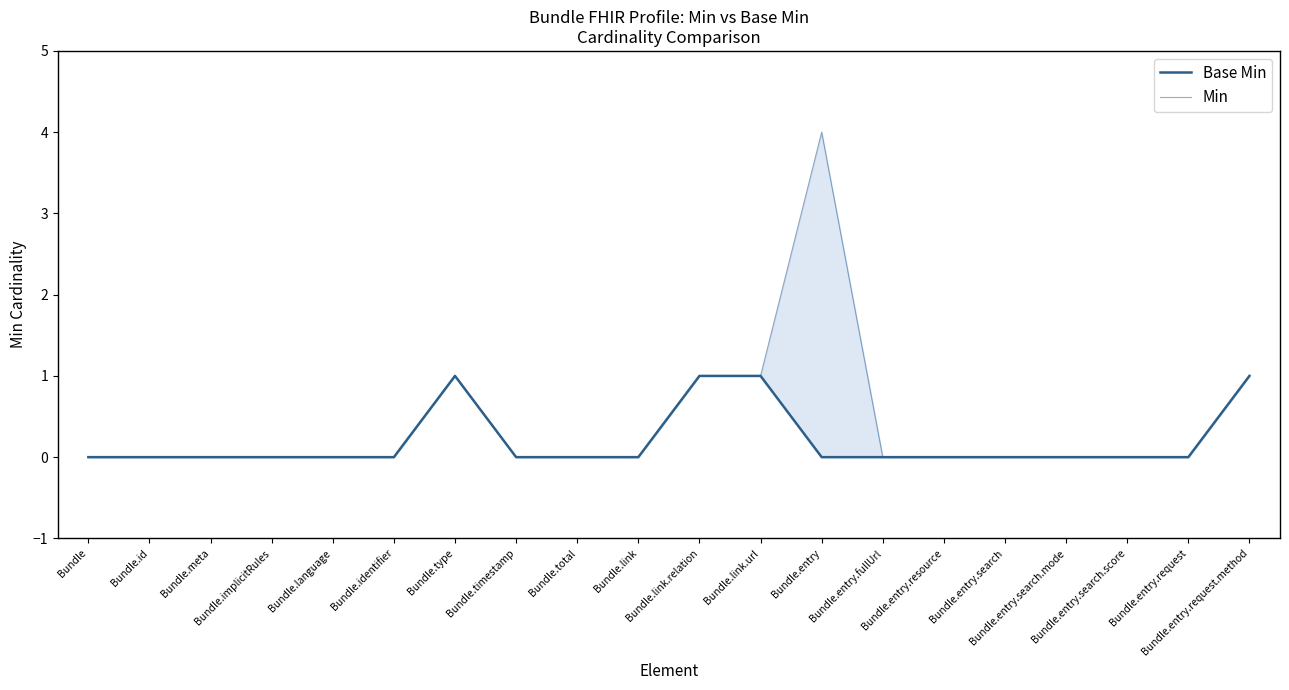

True or false: Base Min has a value of 1 at Bundle.language.

False